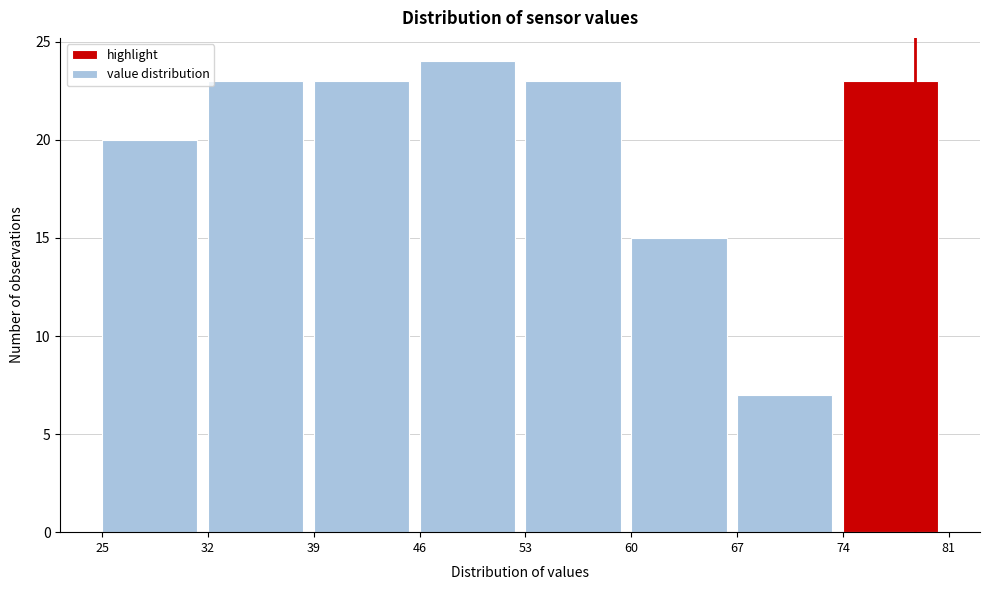

What is the height of the bar covering 67 to 74 on the x-axis? The values are not printed on the chart, so give them approximately, as read against the axis.

7